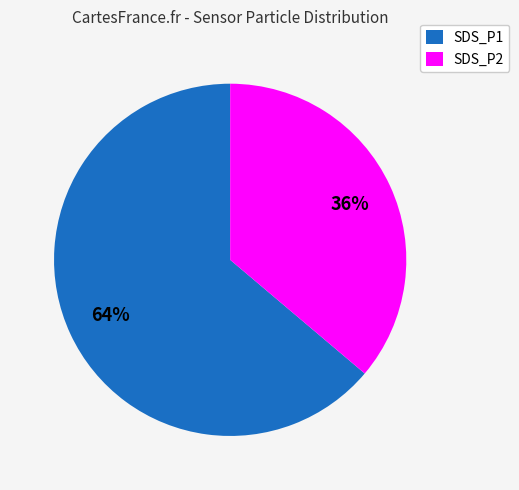

Which has a higher value, SDS_P2 or SDS_P1?

SDS_P1